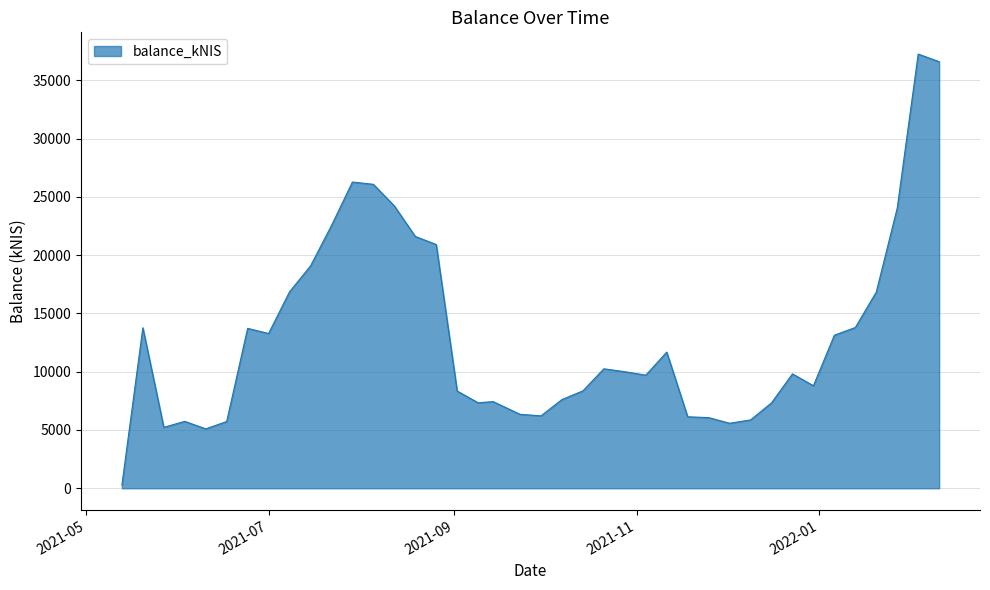

What is the sum of all values?

524790.7